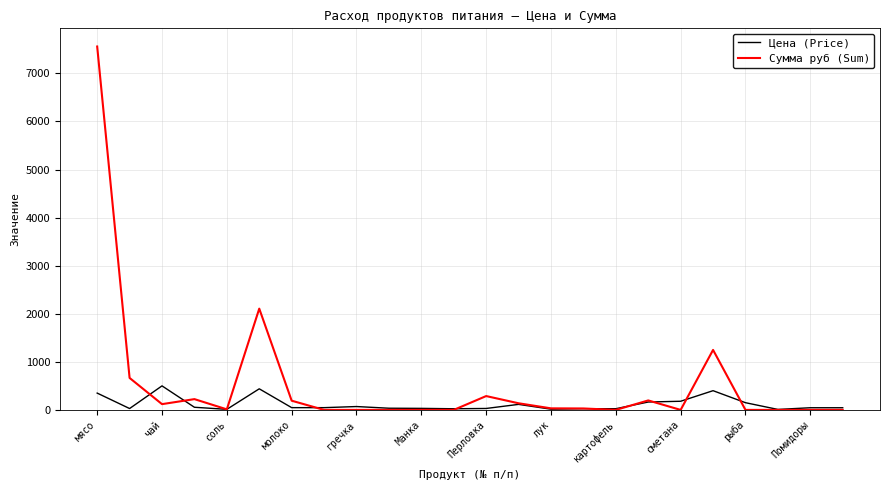

What is the maximum value for Сумма руб (Sum)?

7560.0